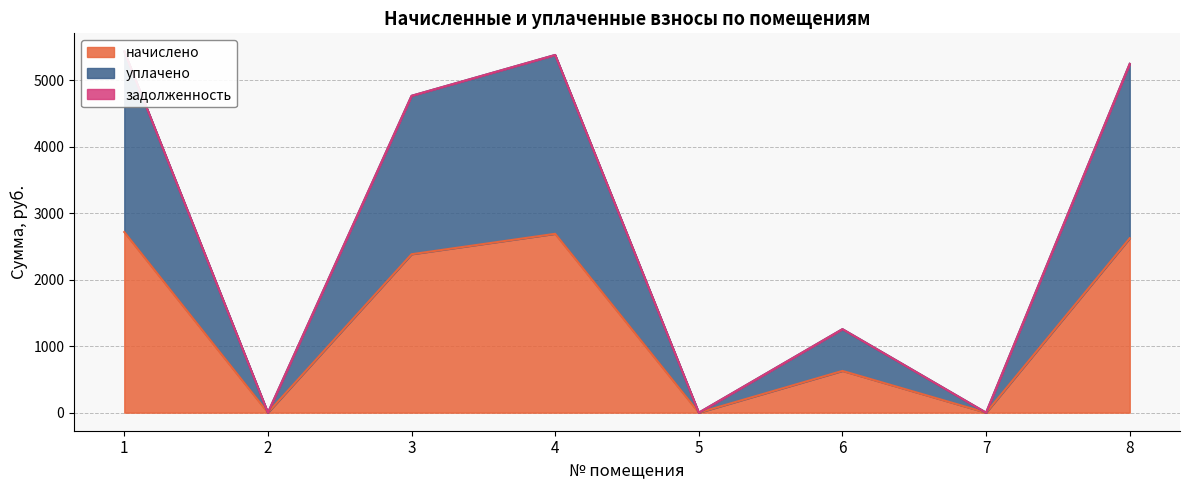

What is the highest value of the начислено series?

2717.6